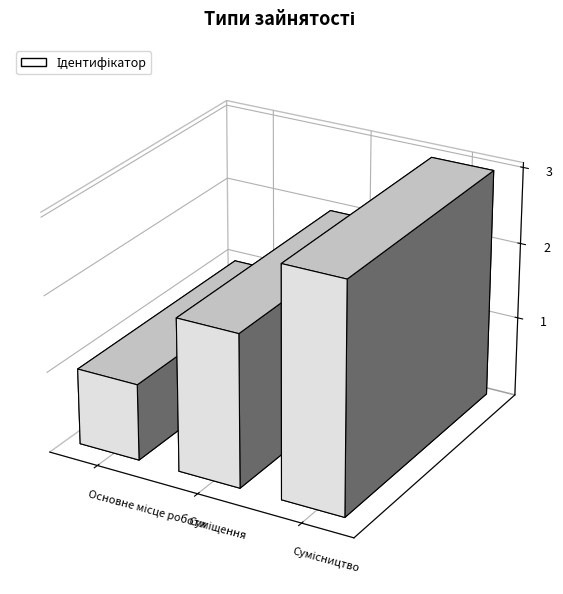

Reading left to right, transcribe all the data shown in this chart.

1	2	3